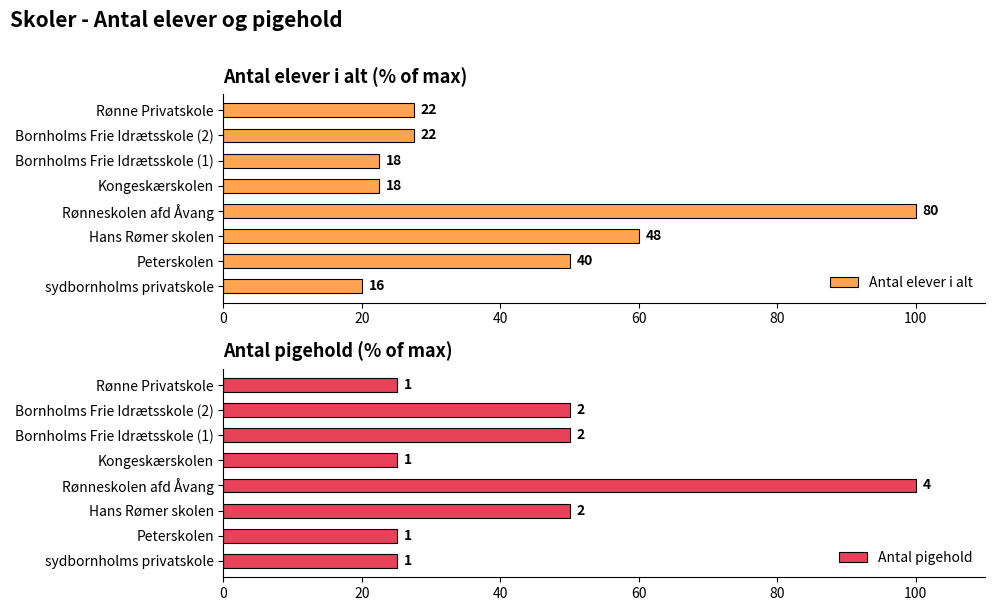

How many data points in Antal pigehold are above 50?

1